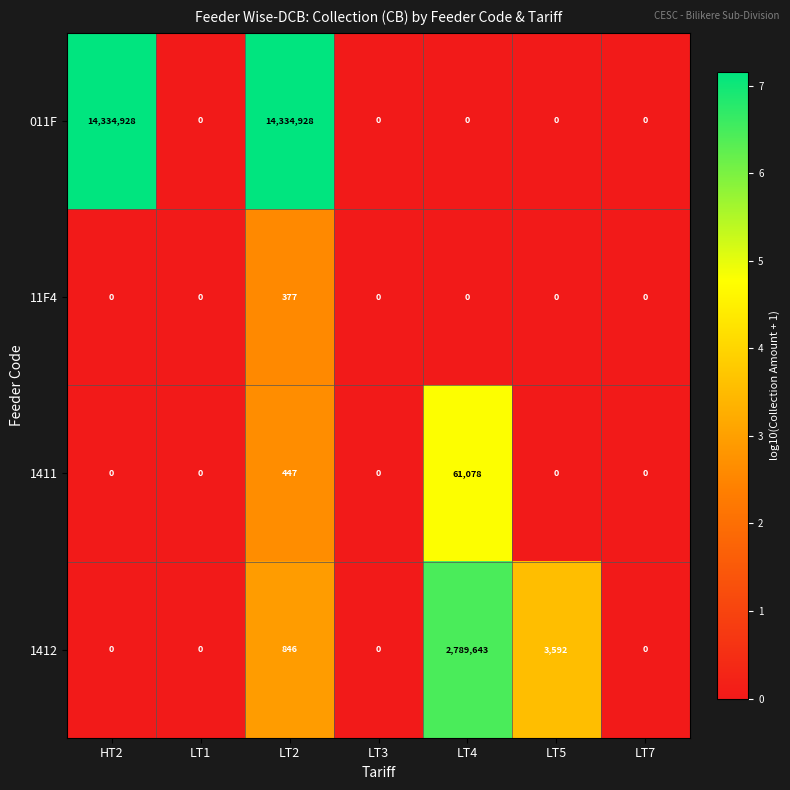

At which label is 1411 closest to 30539?

LT2